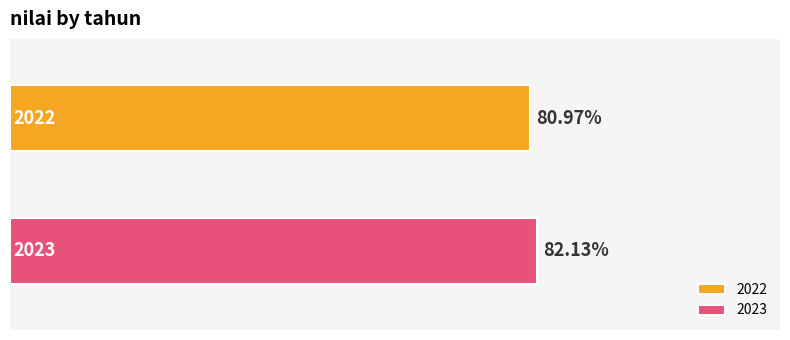

List the series in order of their overall mean, highest first.

2023, 2022